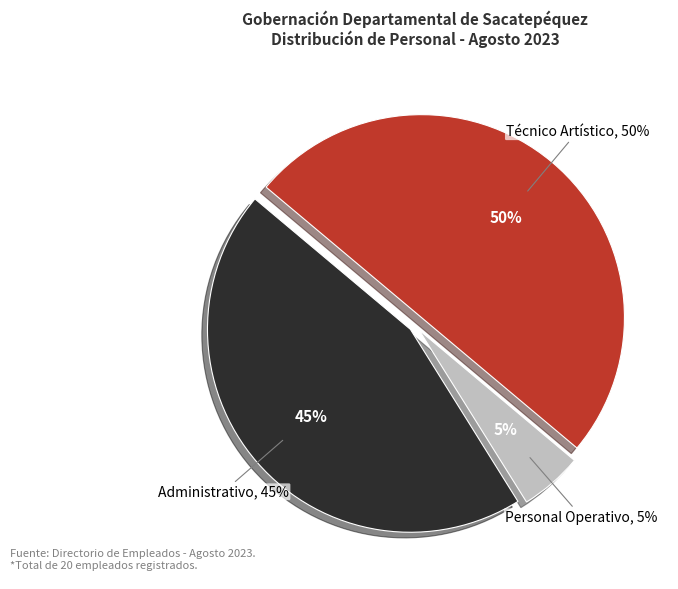

How many slices are in this pie chart?

3